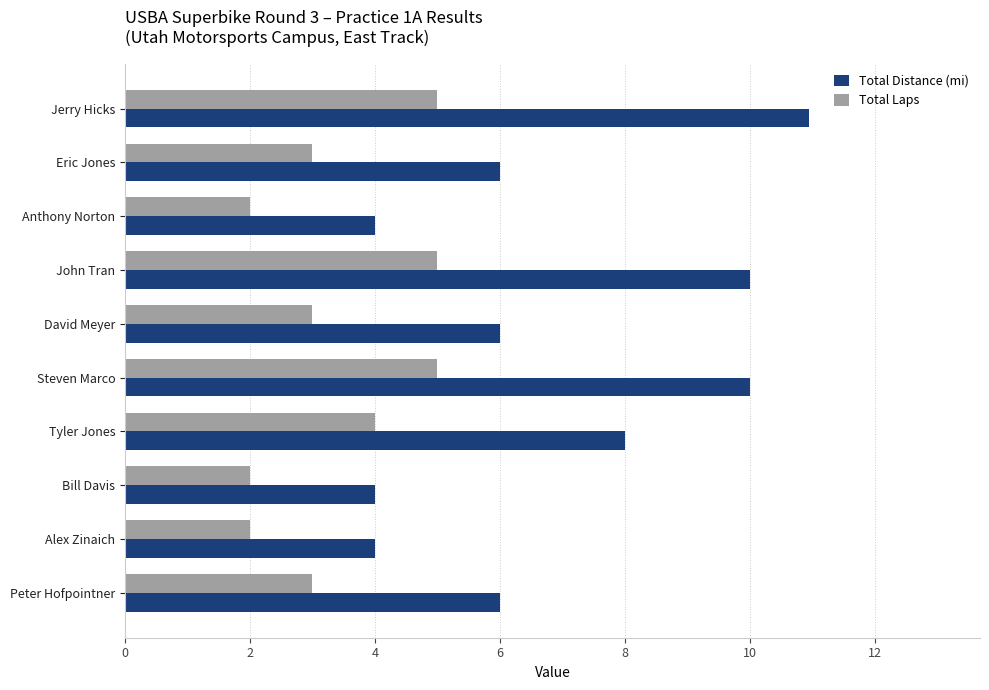

The Total Laps series shows 2.0 at Anthony Norton. True or false?

True